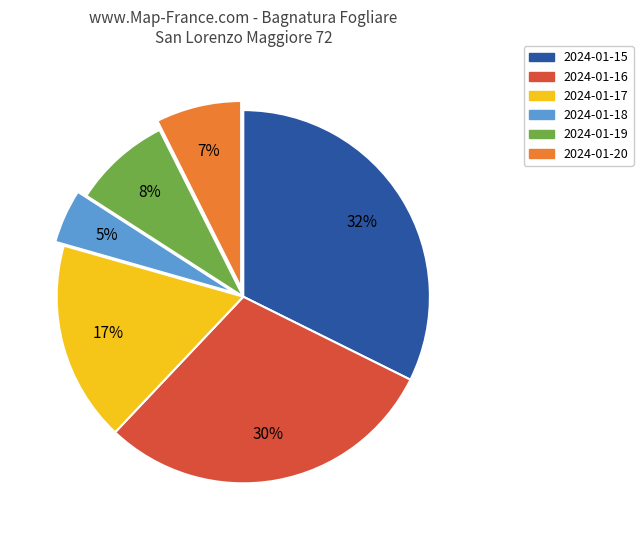

To the nearest percent, what is the average slice percentage?

17%